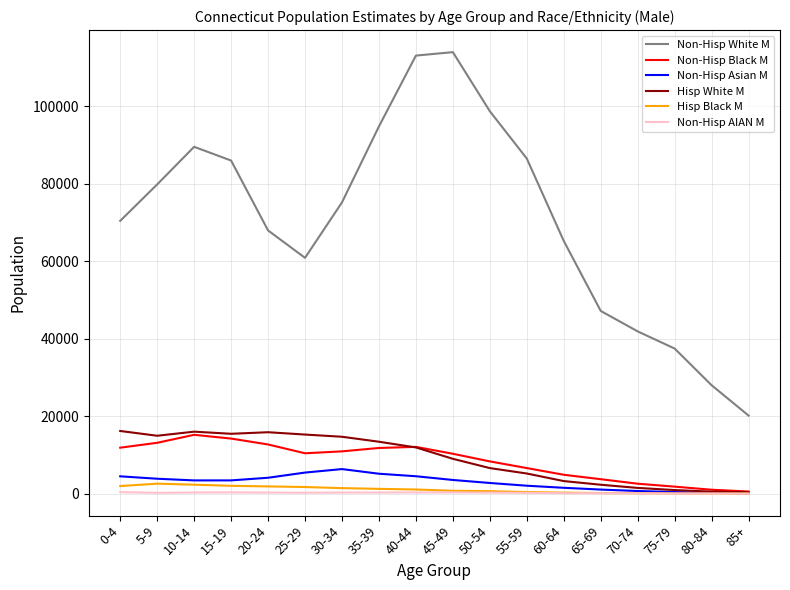

What is the sum of all Hisp White M values?

163372